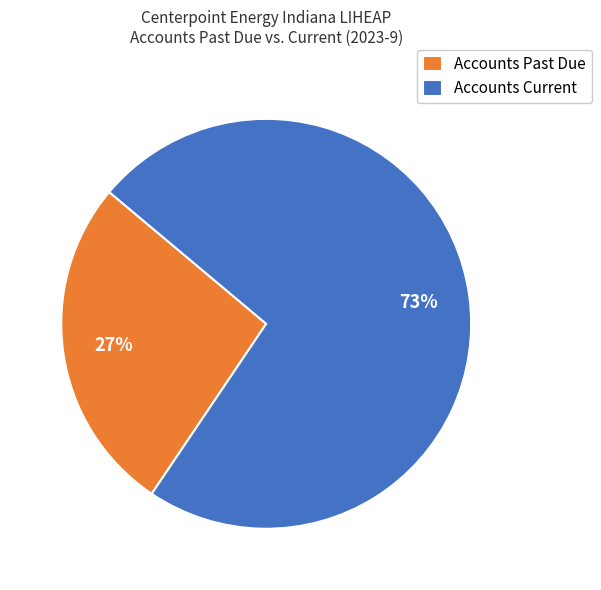

Is there any slice that represents more than half of the pie?

Yes